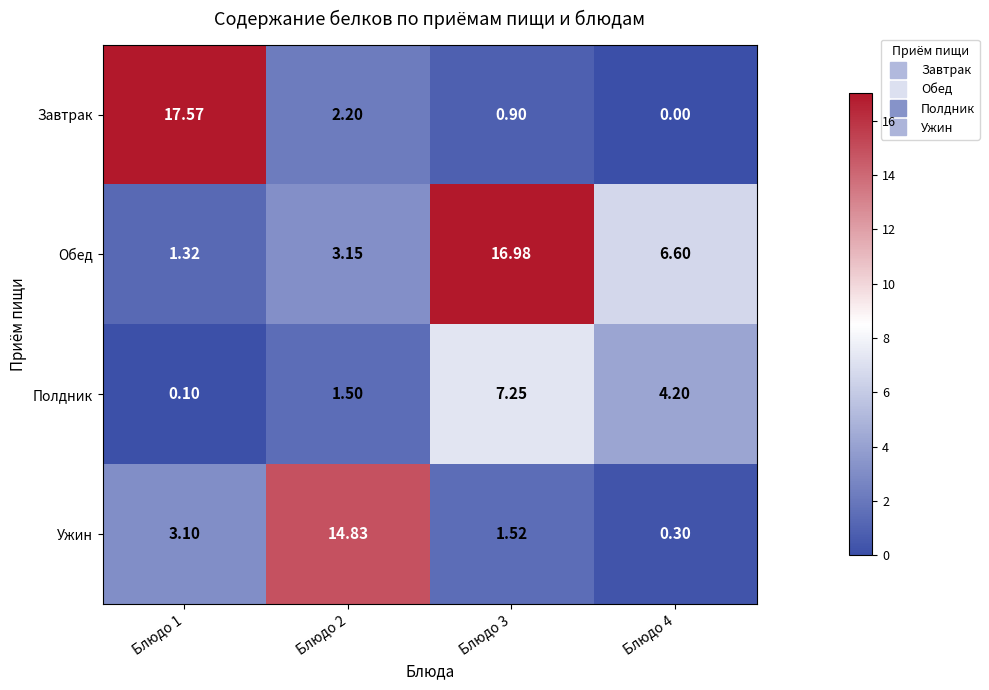

Count the number of data series in this chart.

4